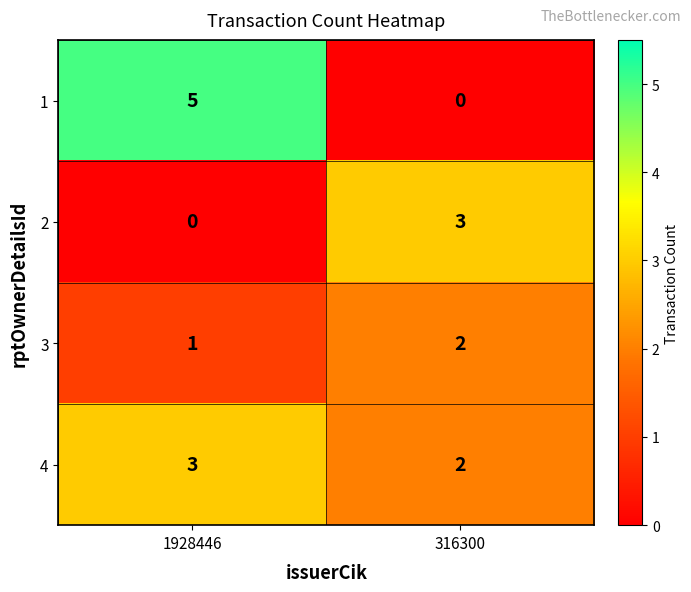

At which label is 2 closest to 1?

1928446